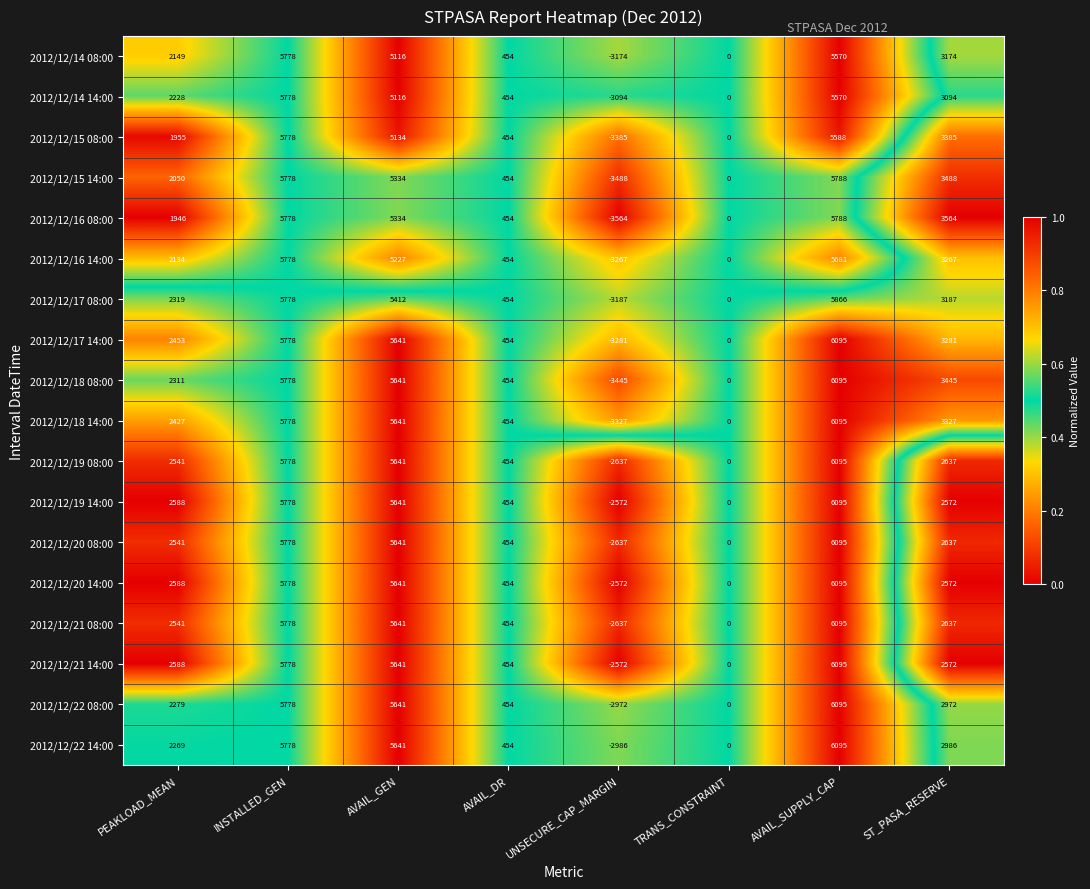

True or false: 2012/12/15 14:00 has a value of 454 at AVAIL_DR.

True